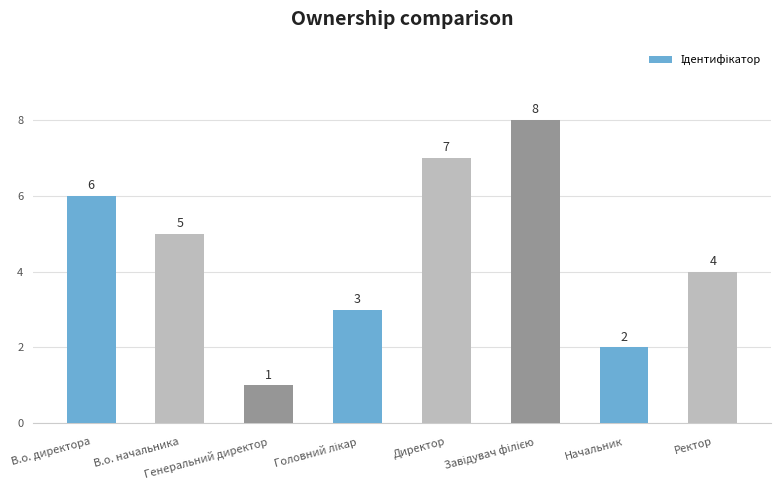

What is the maximum value shown in the chart?

8